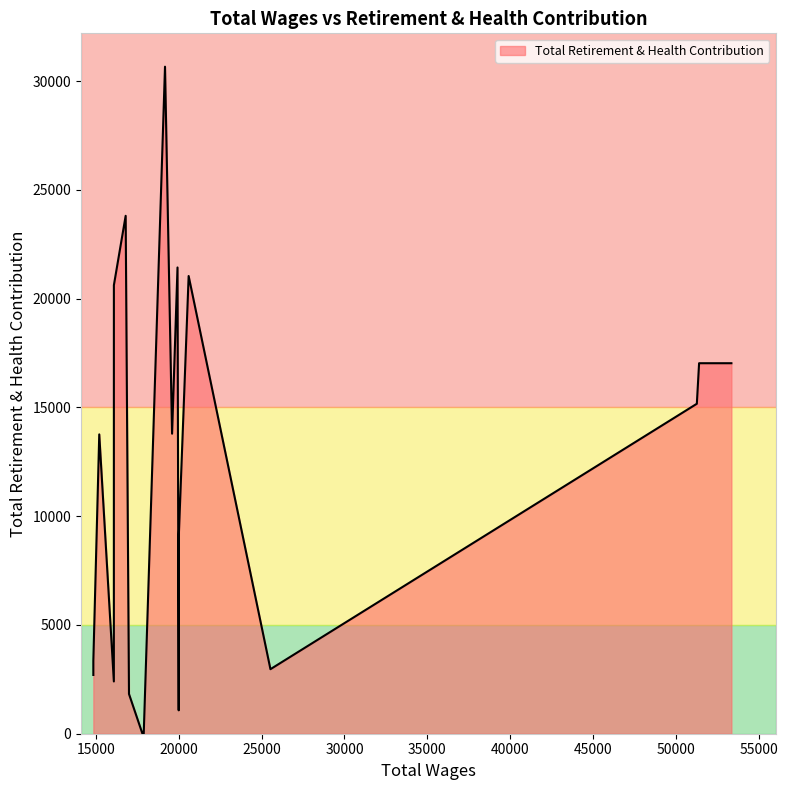

How many distinct data groups are displayed?

1